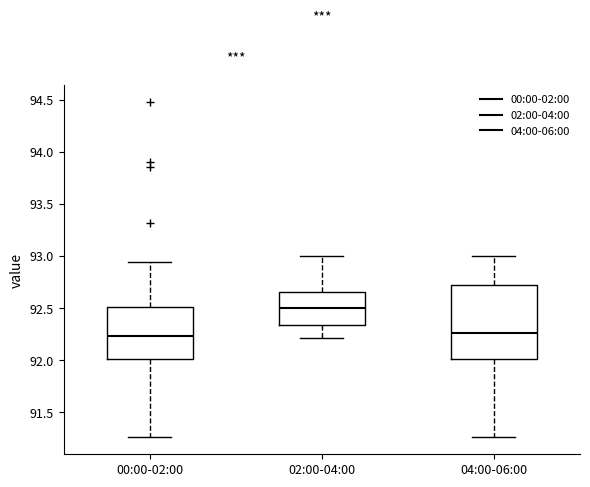

Which box is the tallest, from its lower edge to its upper edge?

04:00-06:00